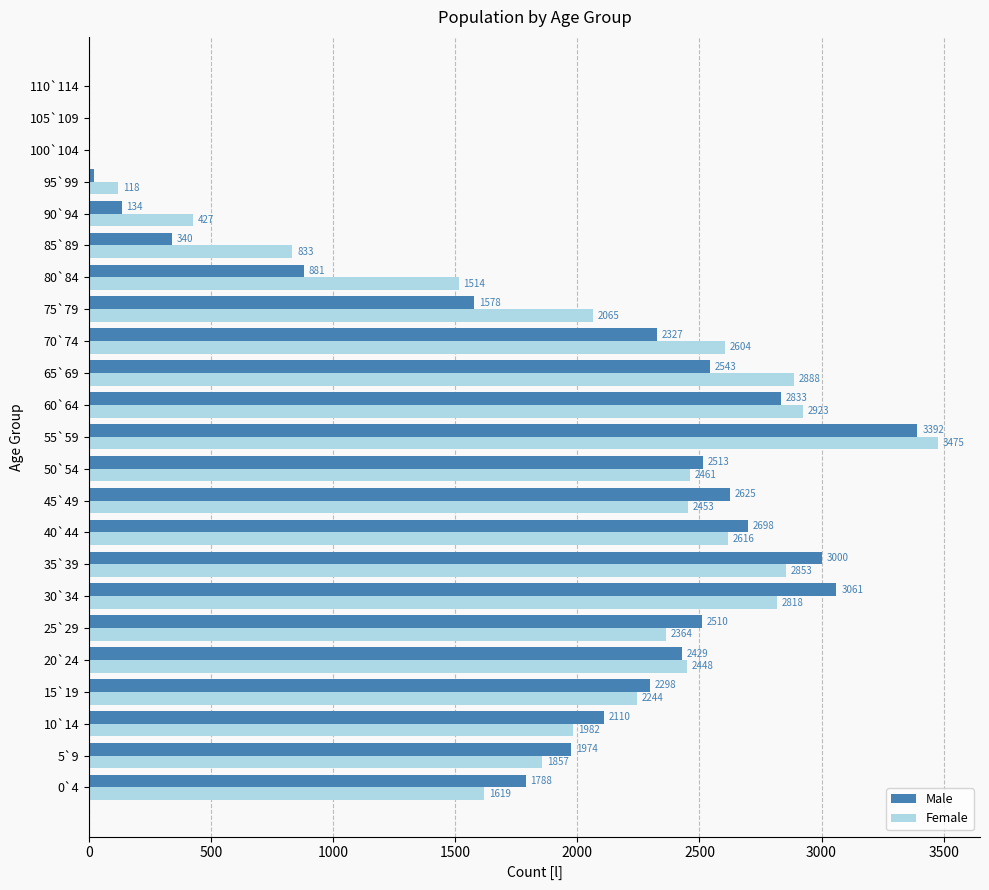

What is the total value across all series at 35`39?

5853